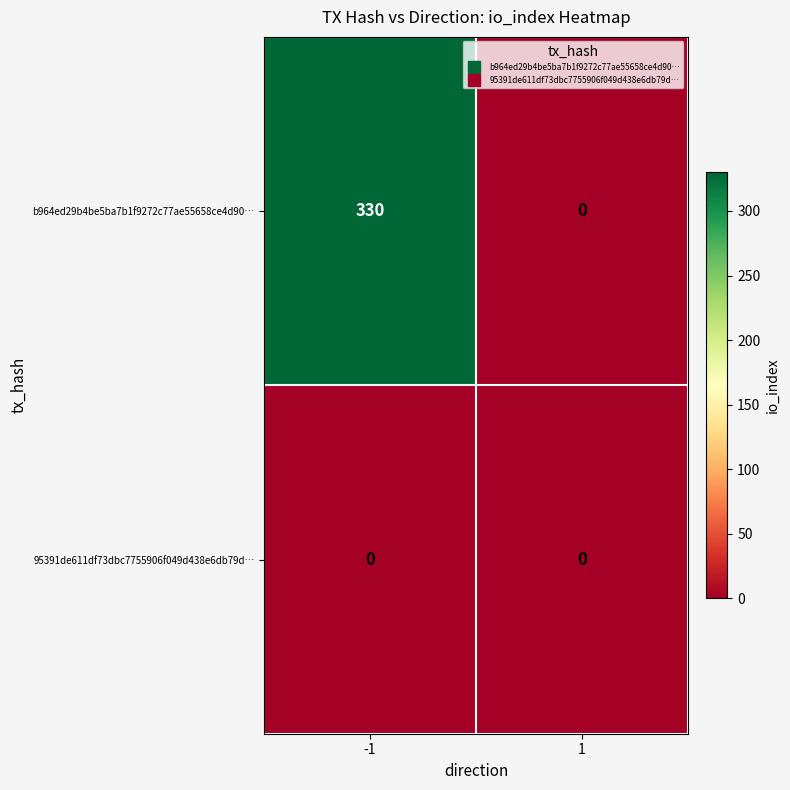

The value of b964ed29b4be5ba7b1f9272c77ae55658ce4d90… at 1 is 171. True or false?

False